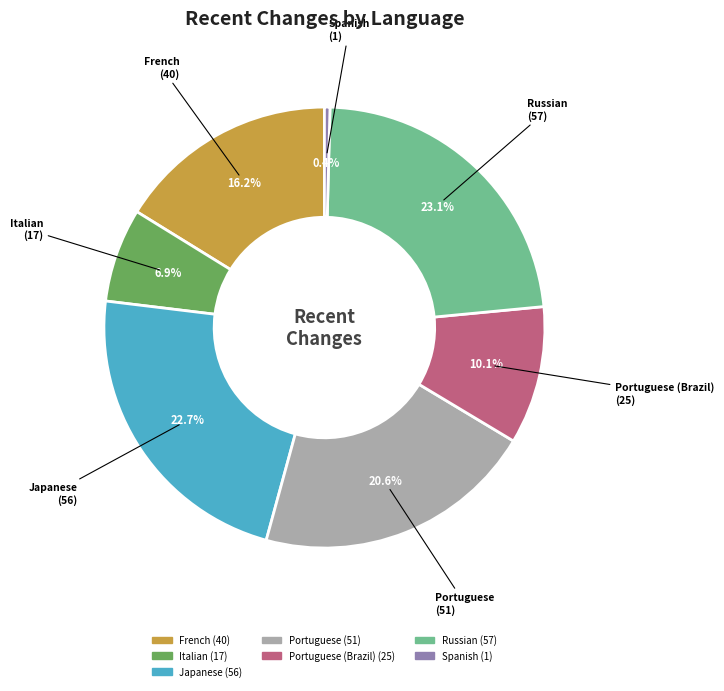

Is there a majority slice in this chart?

No